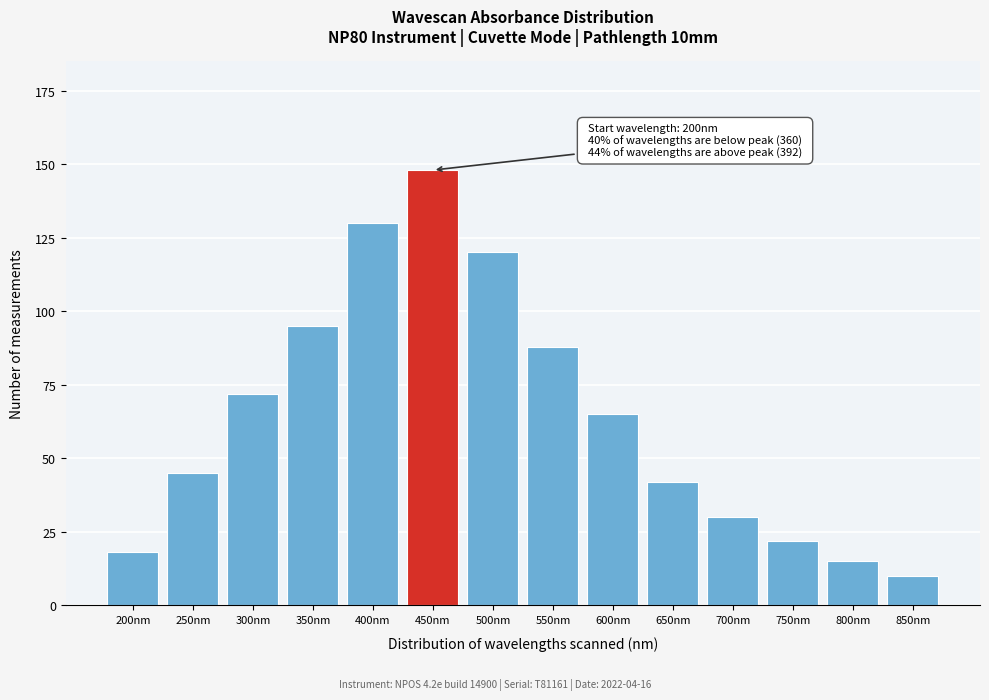

Reading left to right, list all the values displayed in this chart.

18	45	72	95	130	148	120	88	65	42	30	22	15	10